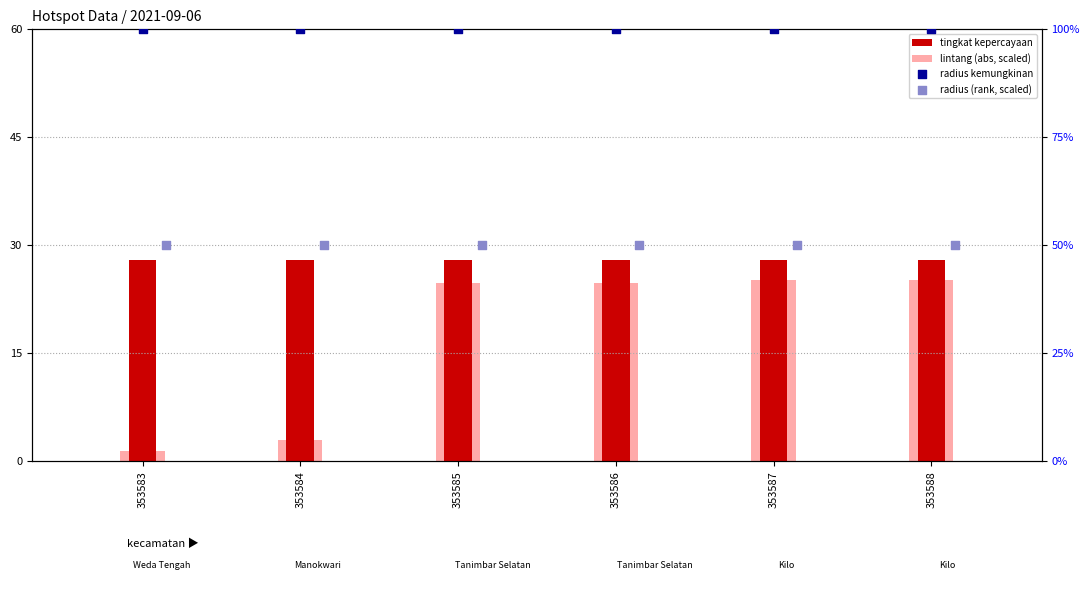

Which series reaches the maximum Y coordinate?

radius kemungkinan